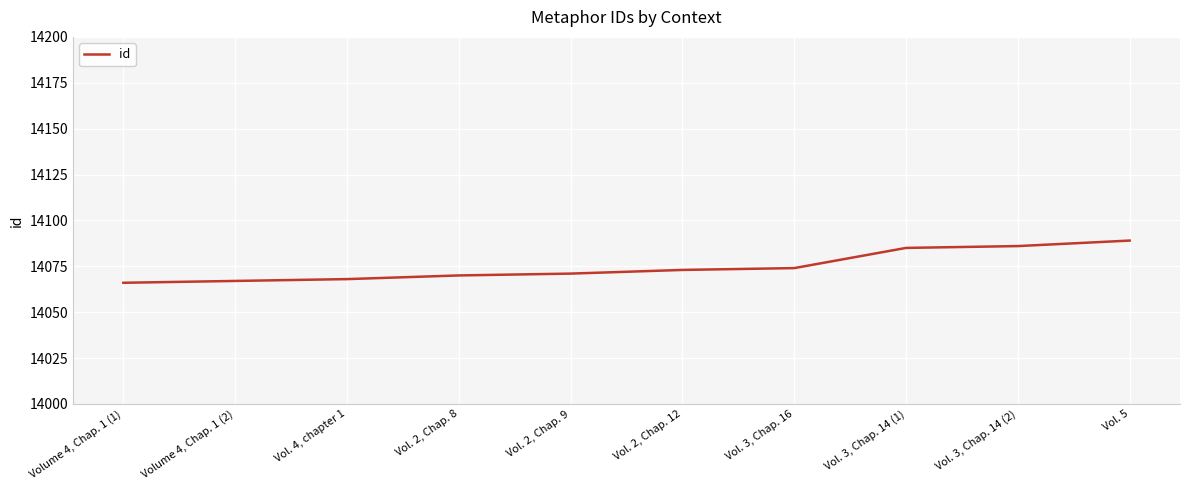

Does the chart display data point markers on the line(s)?

No